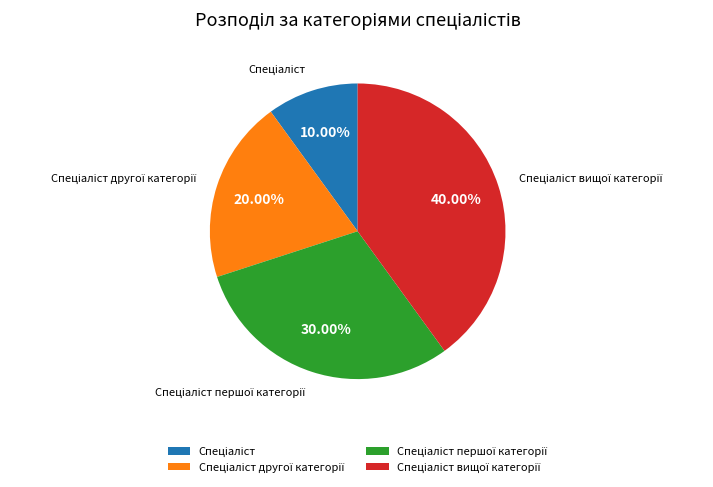

Is there any slice that represents more than half of the pie?

No